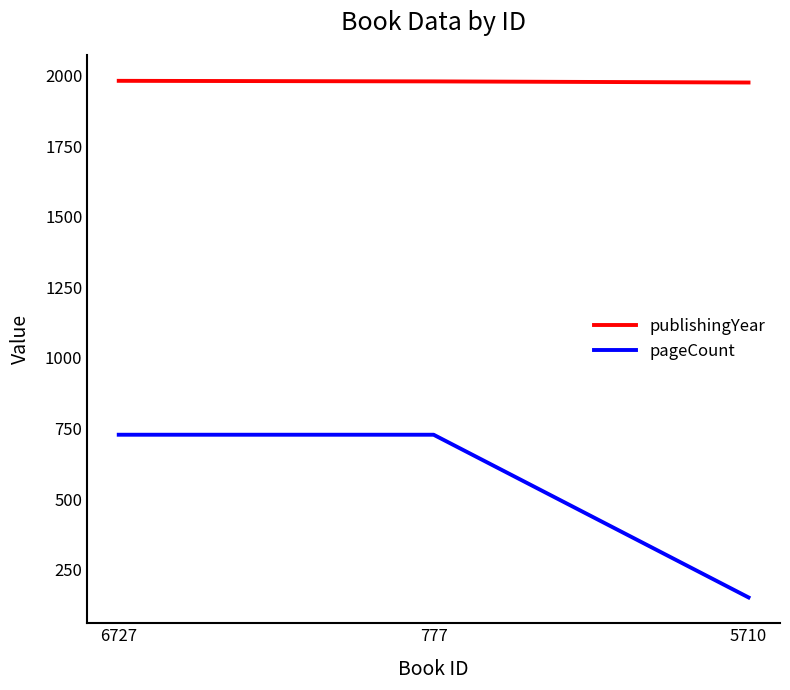

What are all the series names shown in the legend?

publishingYear, pageCount